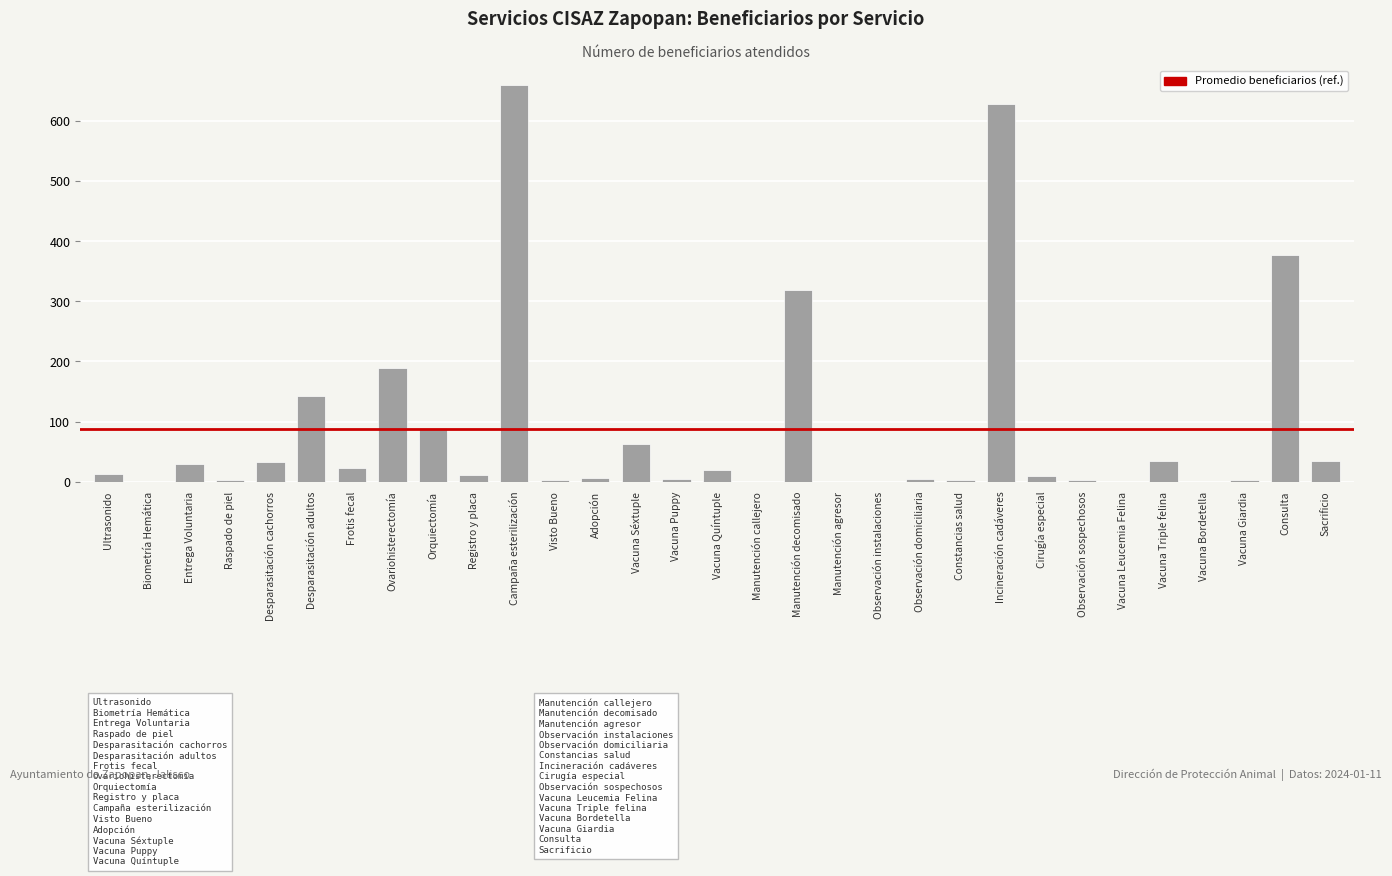

What is the greatest value displayed?

659